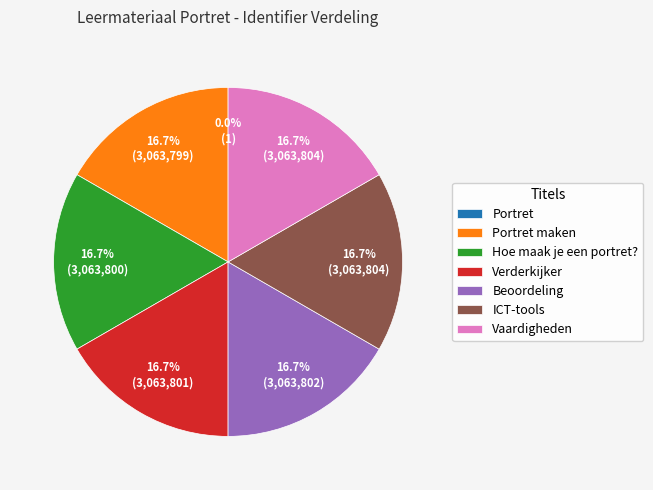

To the nearest percent, what portion does Beoordeling represent?

17%